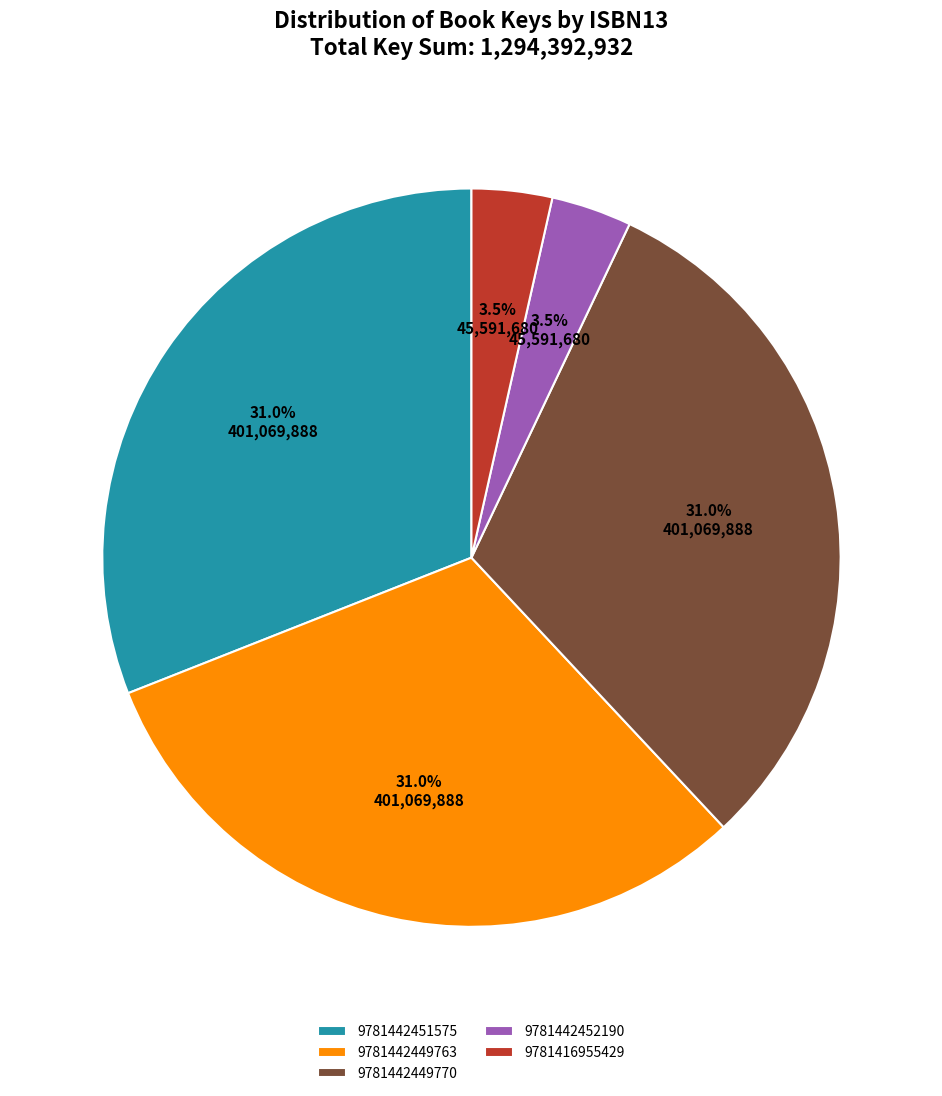

Is there any slice that represents more than half of the pie?

No